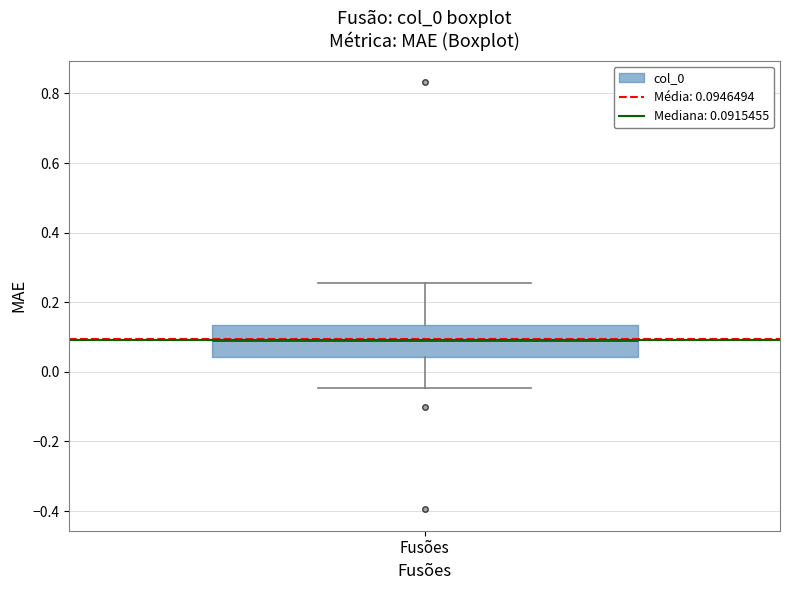

Read this box plot against the y-axis: the position of the median line, the range covered by the box, and the ends of both whiskers. The values are not printed on the chart, so give them approximately, as read against the axis.

median 0.10, box 0.04 to 0.14, whiskers -0.04 to 0.26